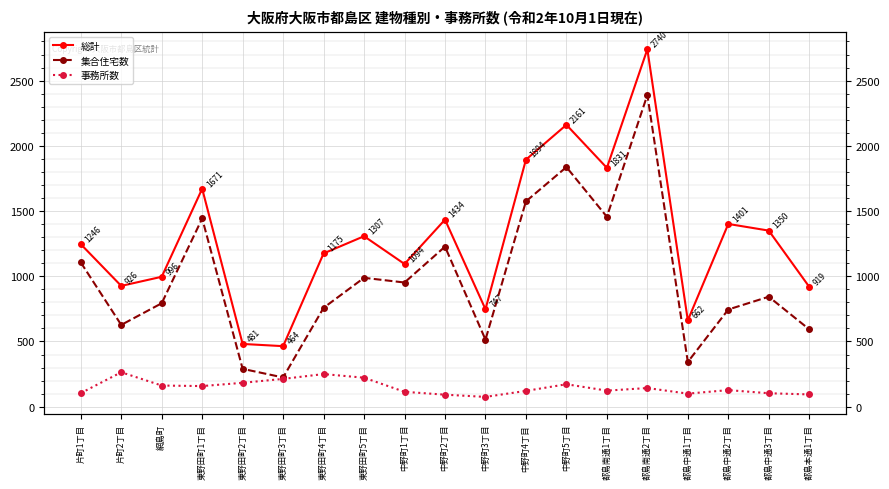

Where is 総計 nearest to the value 1602?

東野田町1丁目